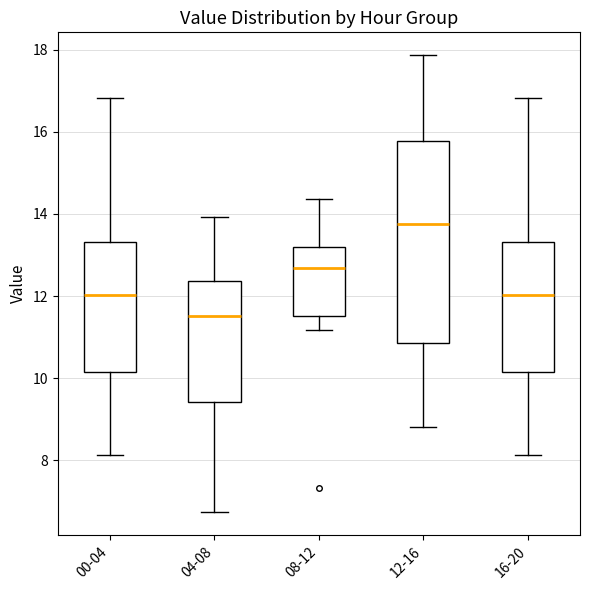

Reading left to right, read every box against the y-axis: the position of its median line, the range the box covers, and the ends of its whiskers. The values are not printed on the chart, so give them approximately, as read against the axis.

00-04: median 12.0, box 10.2 to 13.4, whiskers 8.2 to 16.8
04-08: median 11.6, box 9.4 to 12.4, whiskers 6.8 to 14.0
08-12: median 12.6, box 11.6 to 13.2, whiskers 11.2 to 14.4
12-16: median 13.8, box 10.8 to 15.8, whiskers 8.8 to 17.8
16-20: median 12.0, box 10.2 to 13.4, whiskers 8.2 to 16.8